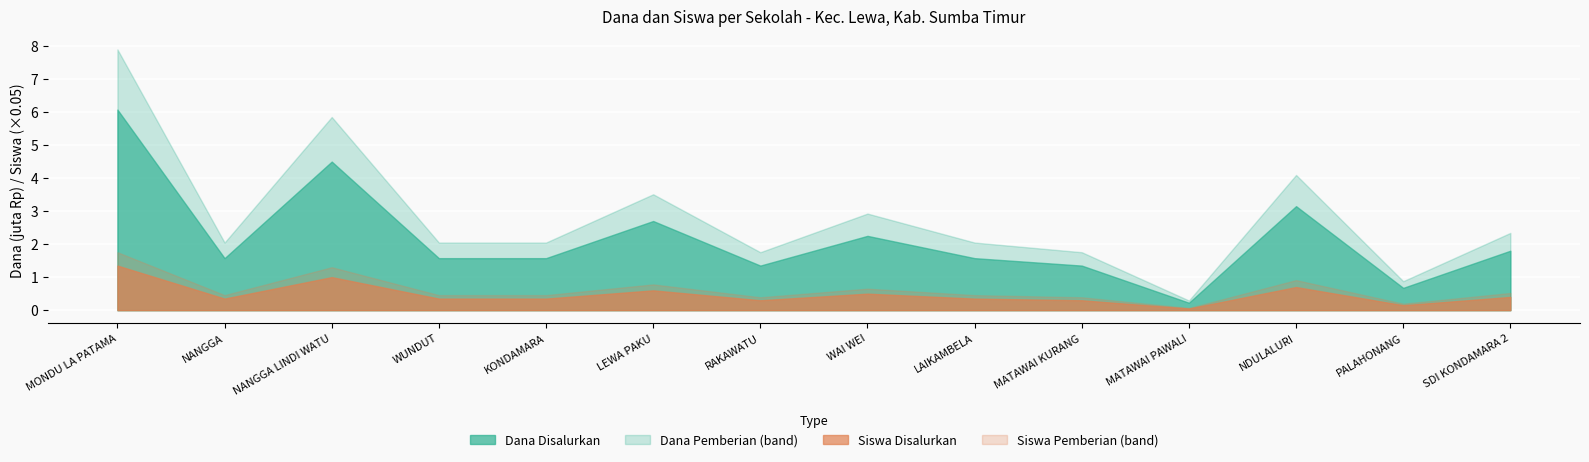

At which category is the sum across all series the highest?

SD INPRES MONDU LA PATAMA